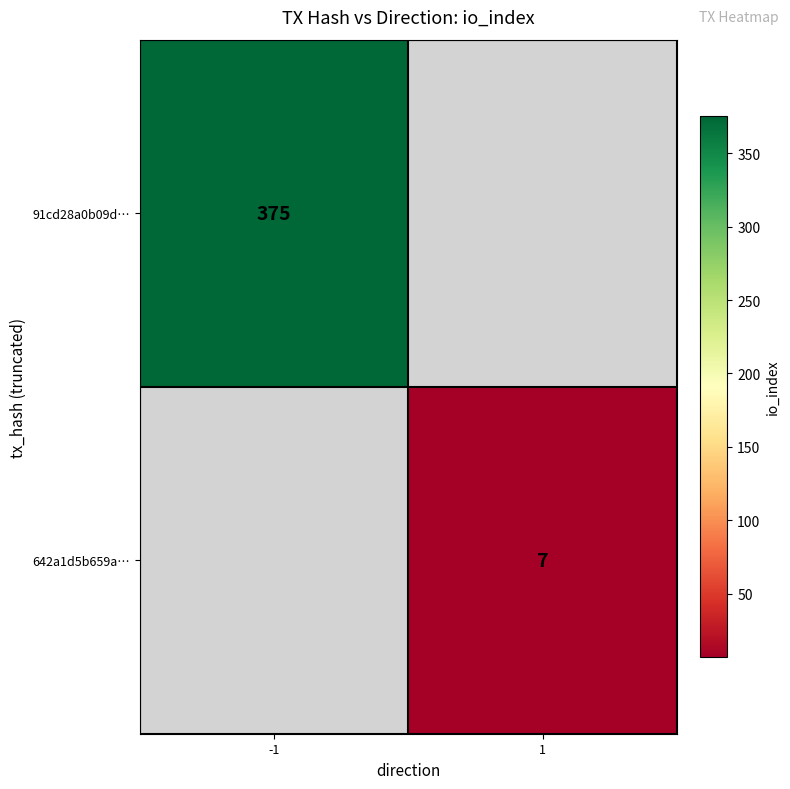

Is the value of 91cd28a0b09d… at -1 greater than the value of 642a1d5b659a… at 1?

Yes